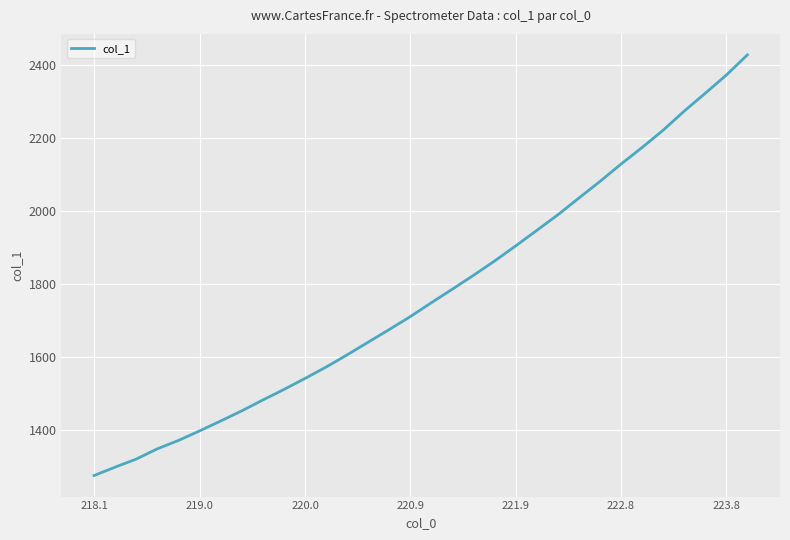

What is the difference between the maximum and minimum values?

1151.8